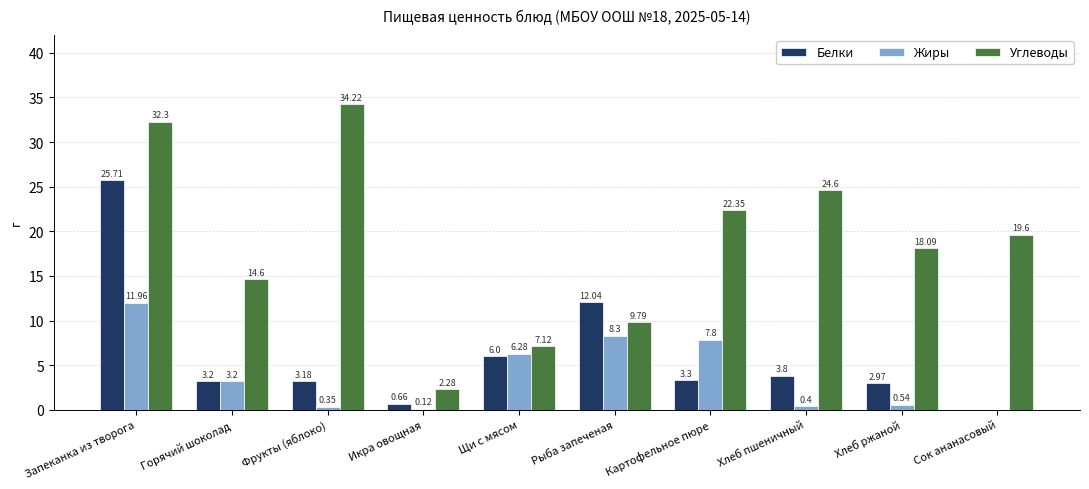

The value of Белки at Картофельное пюре is 3.3. True or false?

True